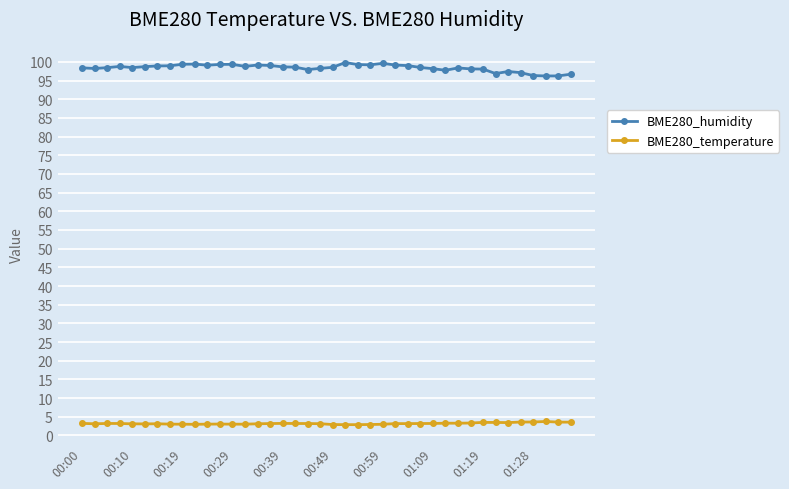

True or false: BME280_temperature has more than 0 points higher than both neighbors.

True